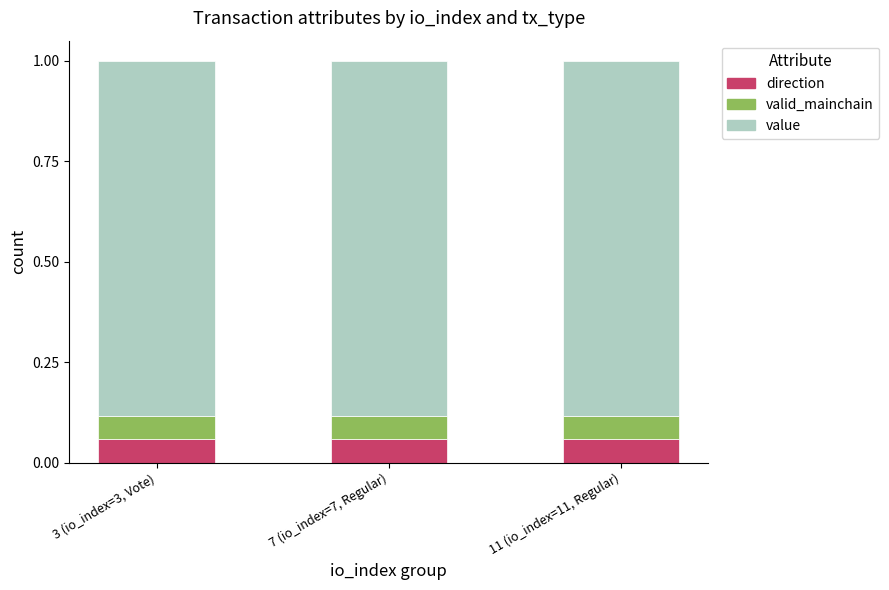

What is the total value across all series at 7 (io_index=7, Regular)?

1.0